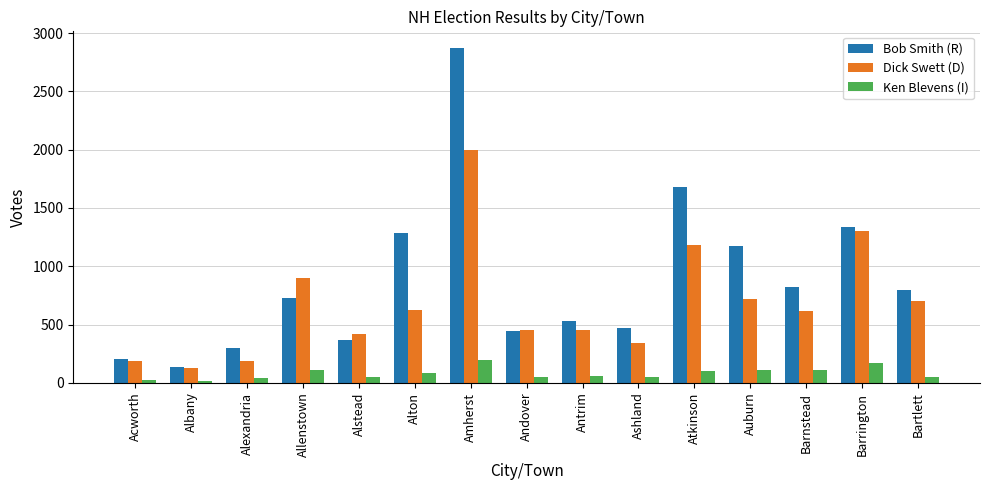

Does the chart contain any negative values?

No